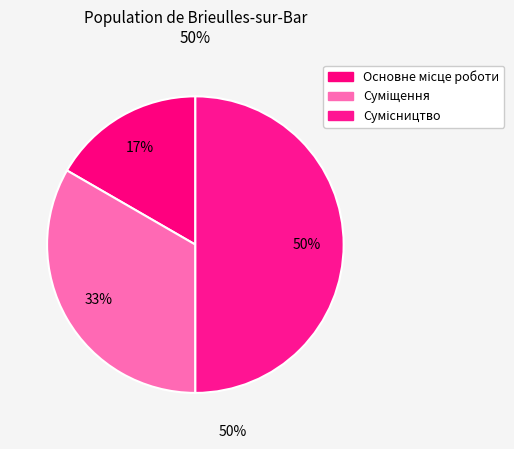

How many slices are in this pie chart?

3